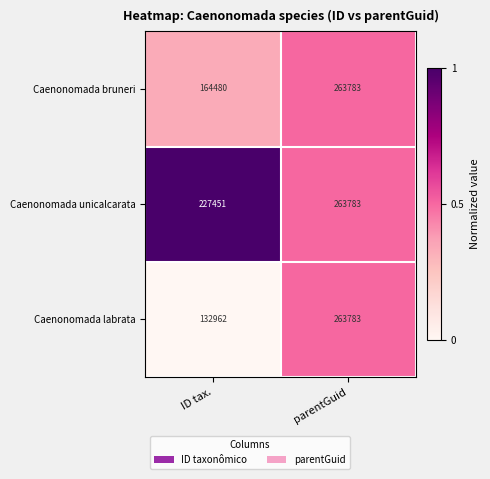

Count the number of data series in this chart.

3